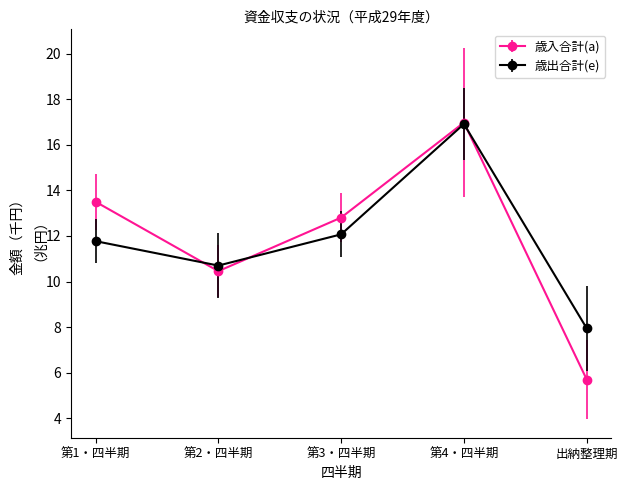

The value of 歳出合計(e) at 第4・四半期 is 16.9. True or false?

True